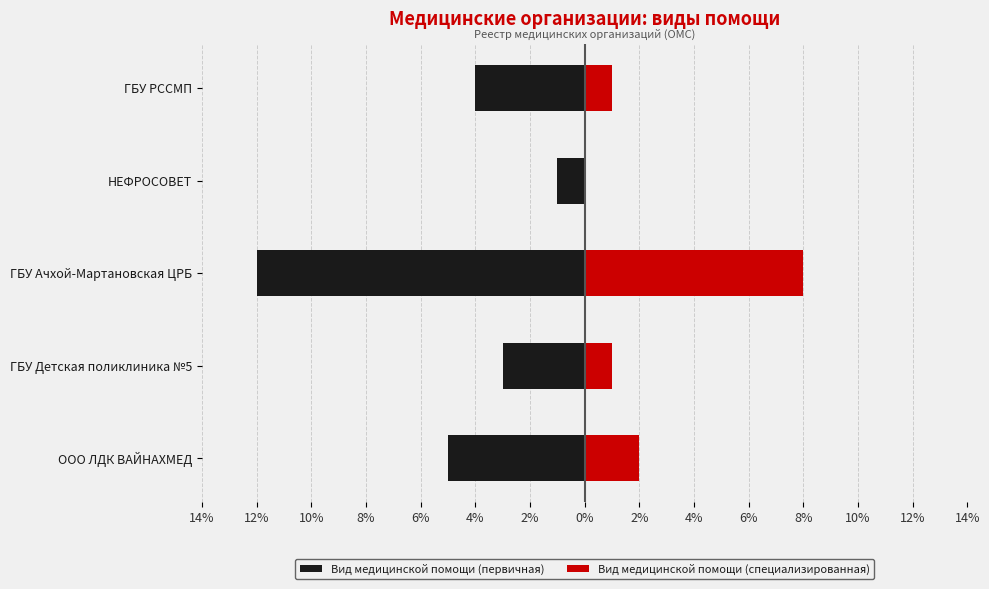

What is the difference between the highest and lowest values at НЕФРОСОВЕТ?

1